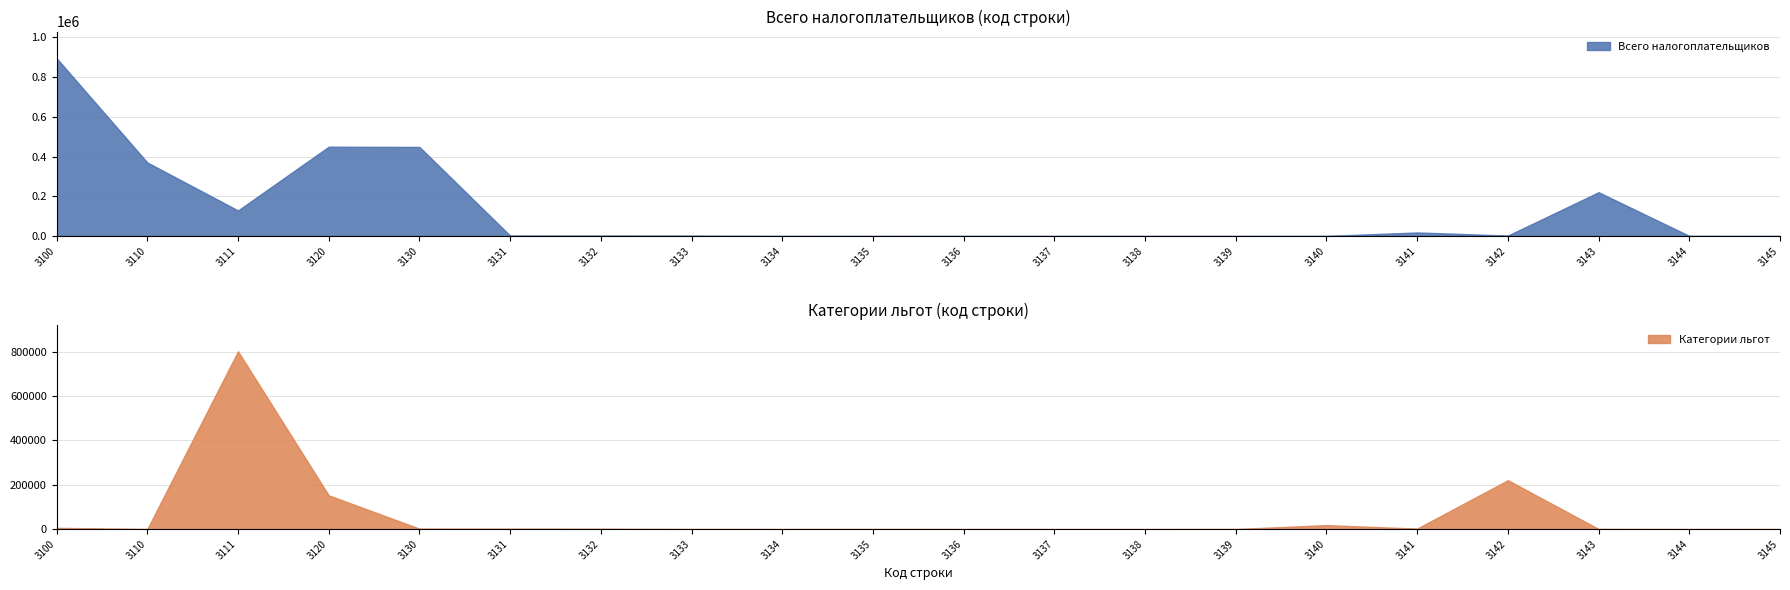

What is the total value across all series at 3132?

3224